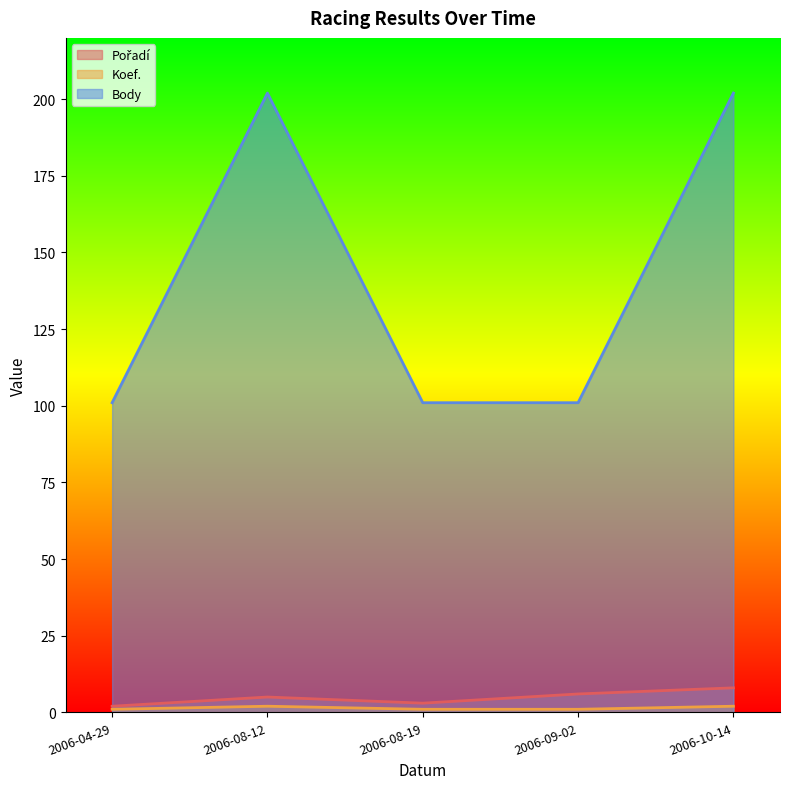

What is the difference between the highest and lowest values at 2006-08-12?

200